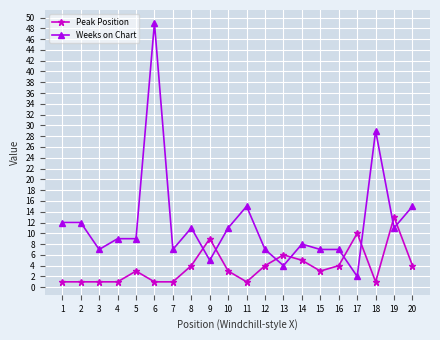

Where is the first local minimum for Weeks on Chart?

3